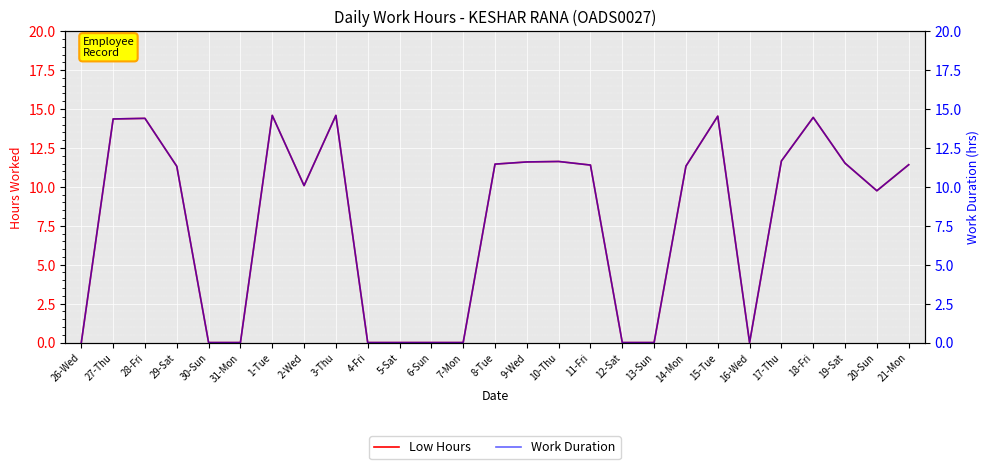

Between 13-Sun and 19-Sat, which series saw the biggest shift?

Low Hours